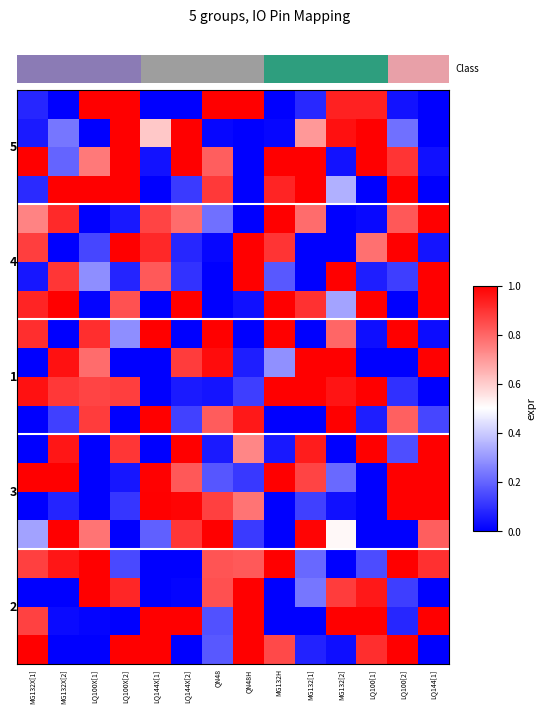

How many data points does each series have?

14